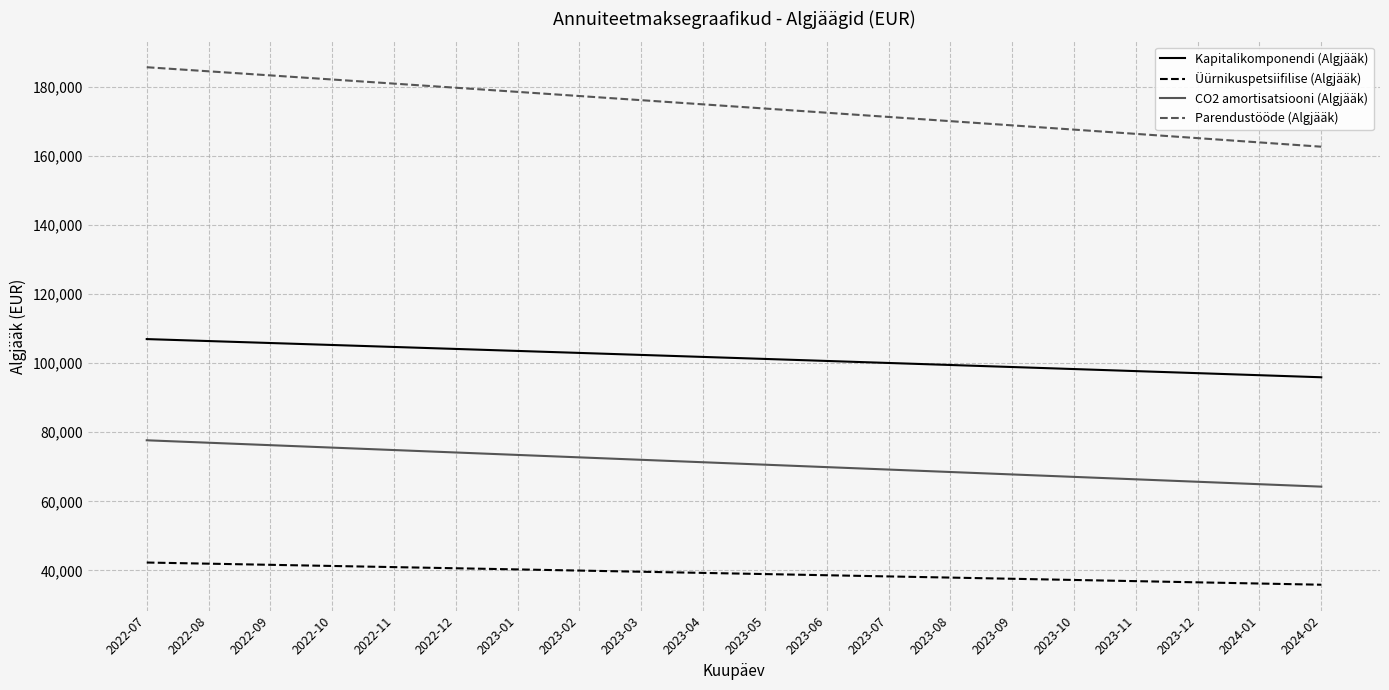

What is the difference between the maximum and second lowest values in the Üürnikuspetsiifilise (Algjääk) series?

6075.7